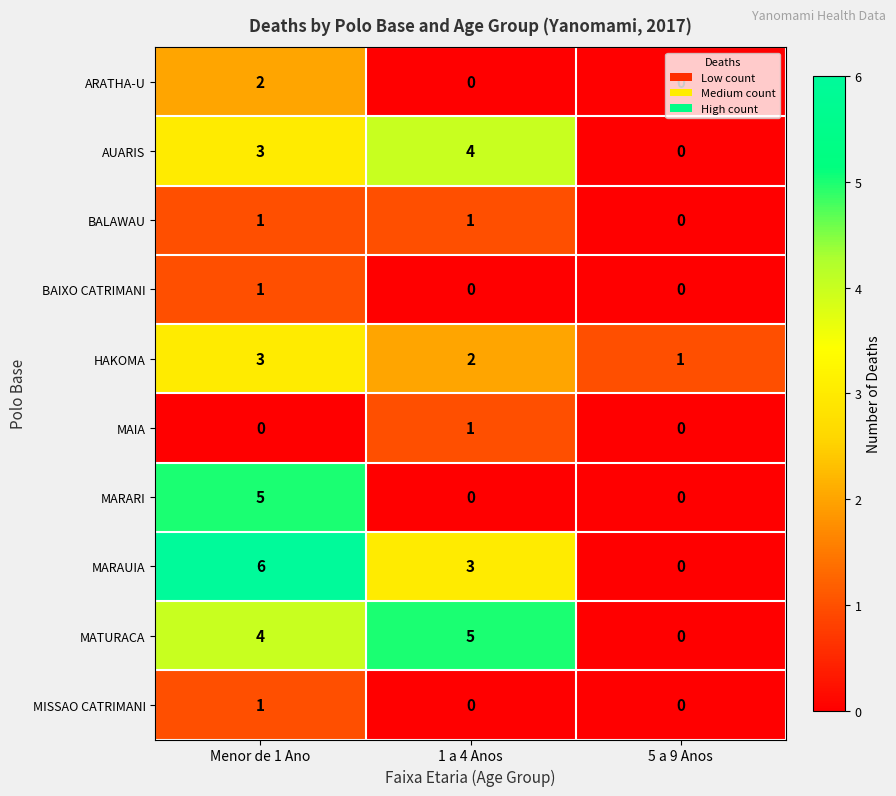

Which series has the largest range (max minus min)?

MARAUIA